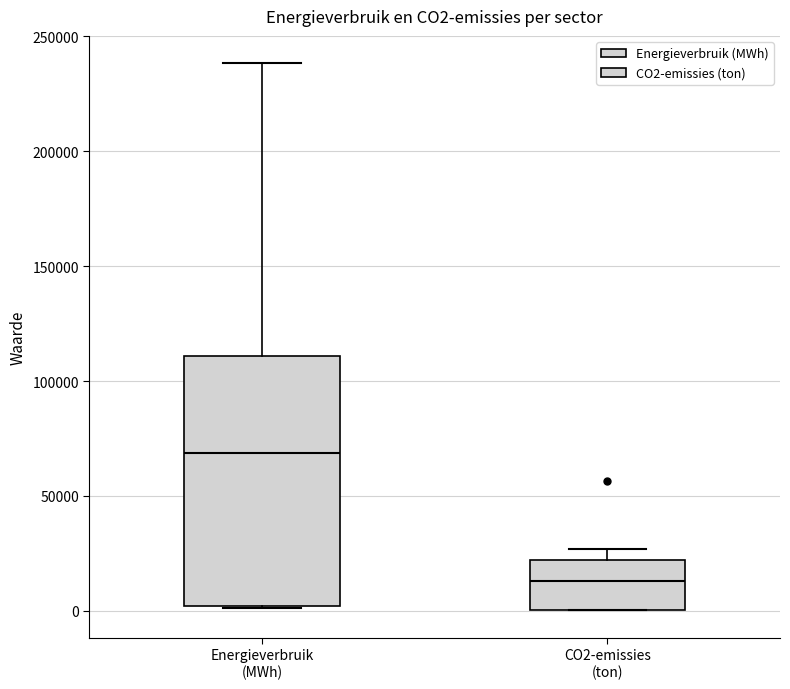

Which box's median line is the lowest?

CO2-emissies (ton)